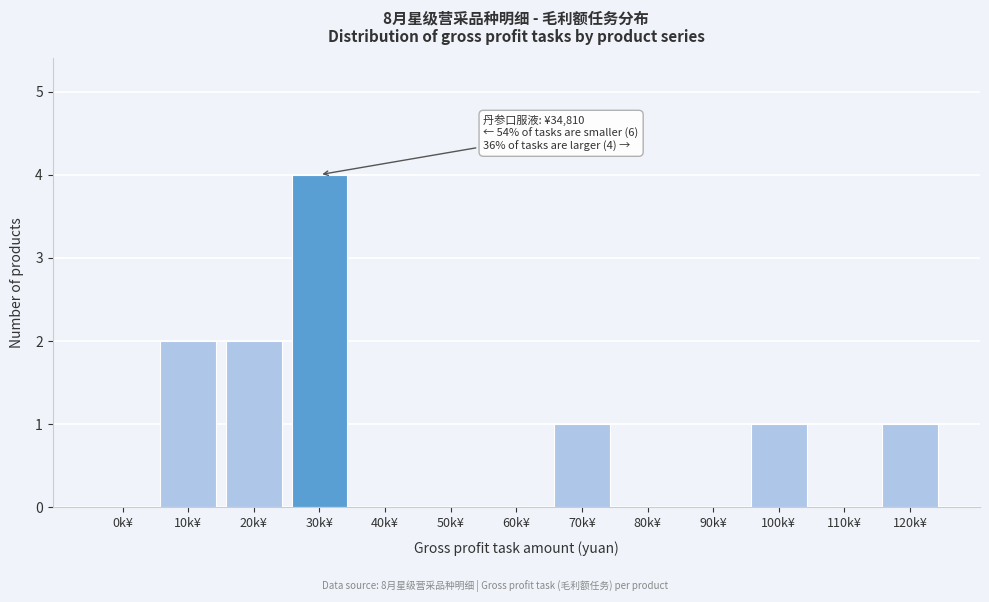

Reading left to right, extract all data points from this chart.

0k¥=0	10k¥=2	20k¥=2	30k¥=4	40k¥=0	50k¥=0	60k¥=0	70k¥=1	80k¥=0	90k¥=0	100k¥=1	110k¥=0	120k¥=1